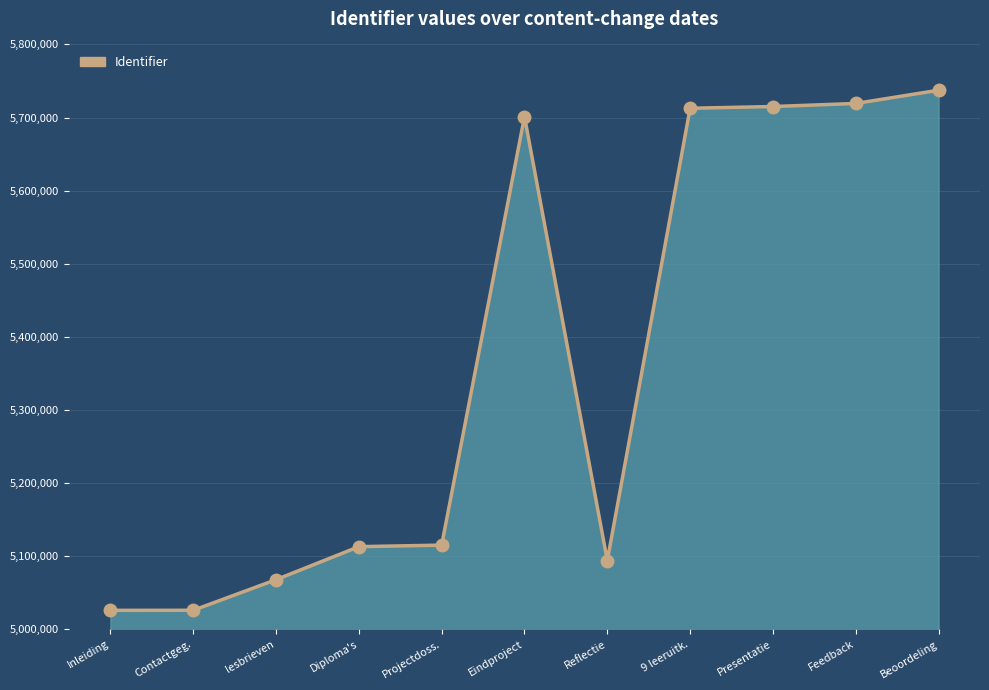

What is the change in value from lesbrieven to Projectdoss.?

+47301